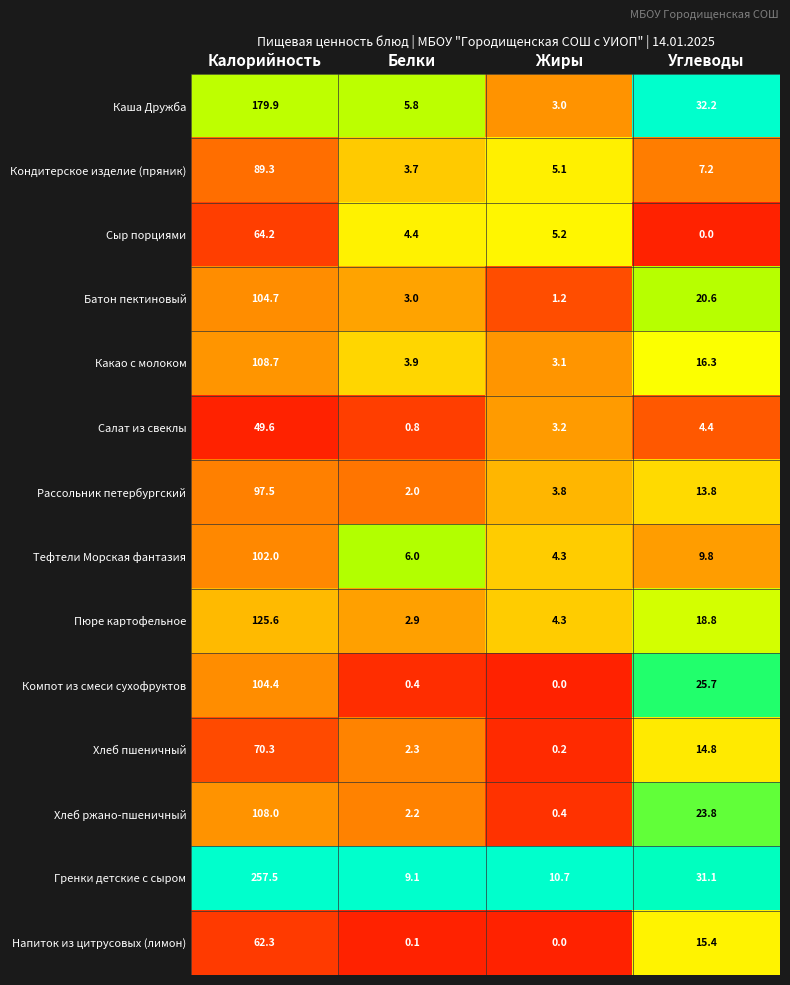

What is the spread (max minus min) of values at Углеводы?

32.2